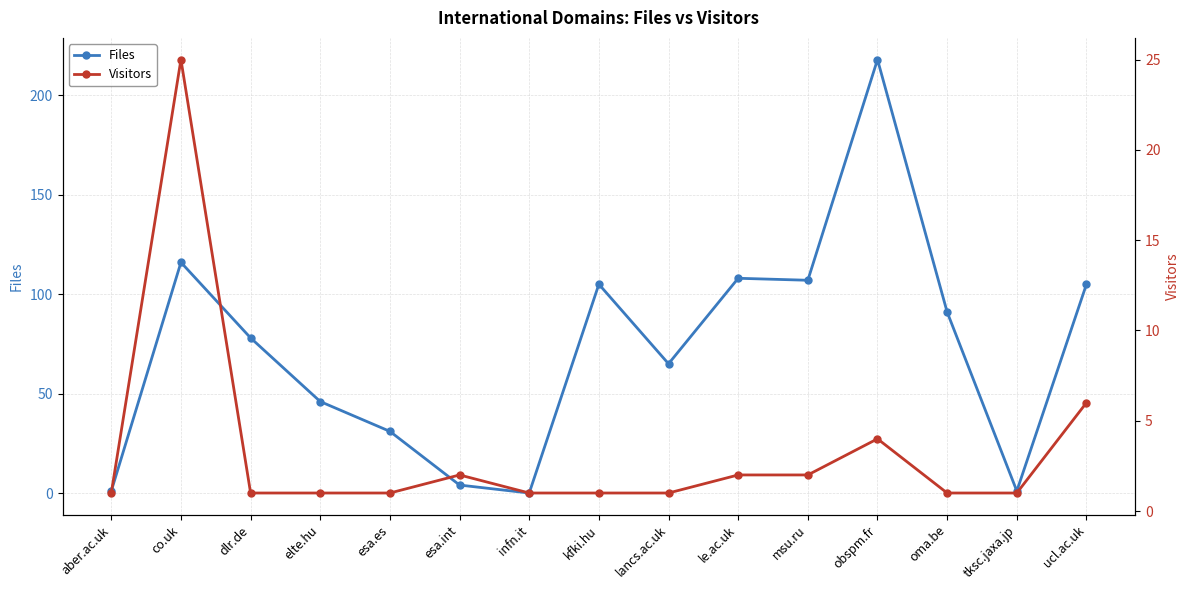

How many interior local peaks does the Visitors series have?

3